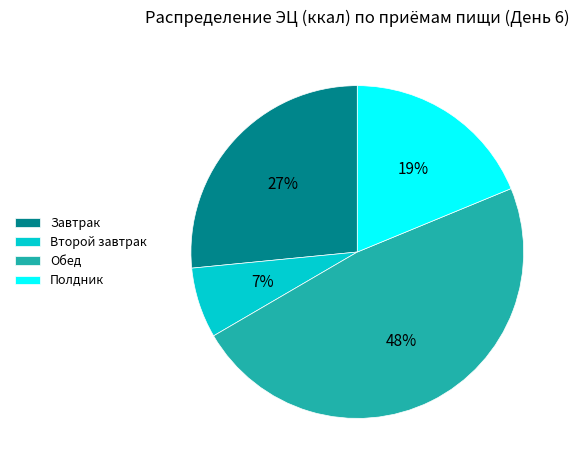

Rank the categories by value from highest to lowest.

Обед, Завтрак, Полдник, Второй завтрак